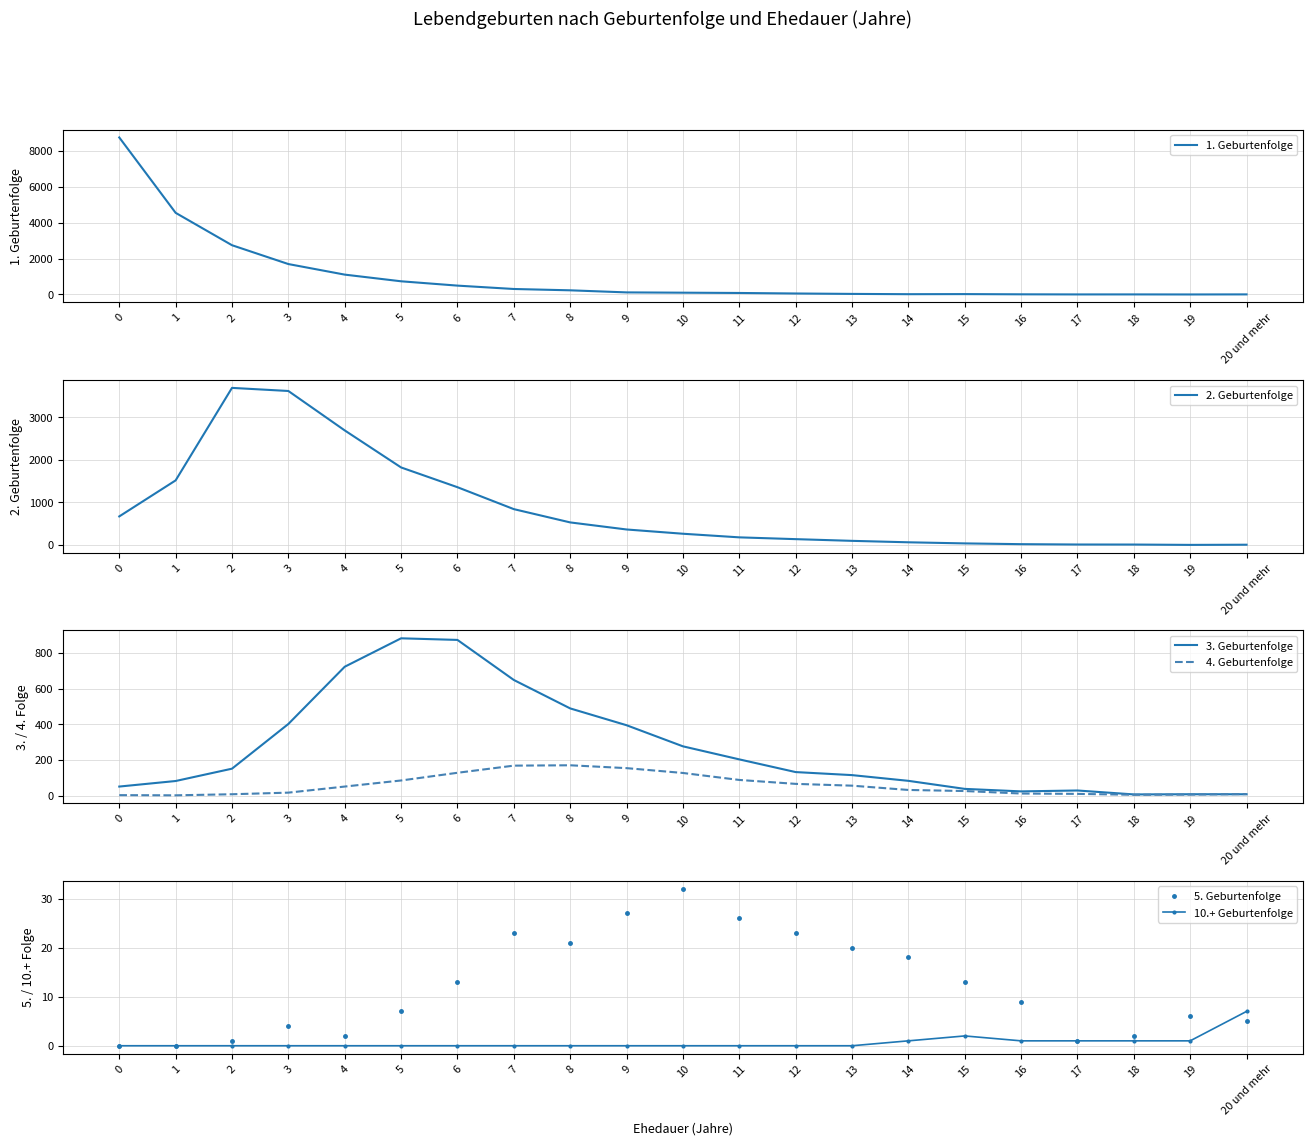

True or false: 4. Geburtenfolge and 10.+ Geburtenfolge cross at least once.

False